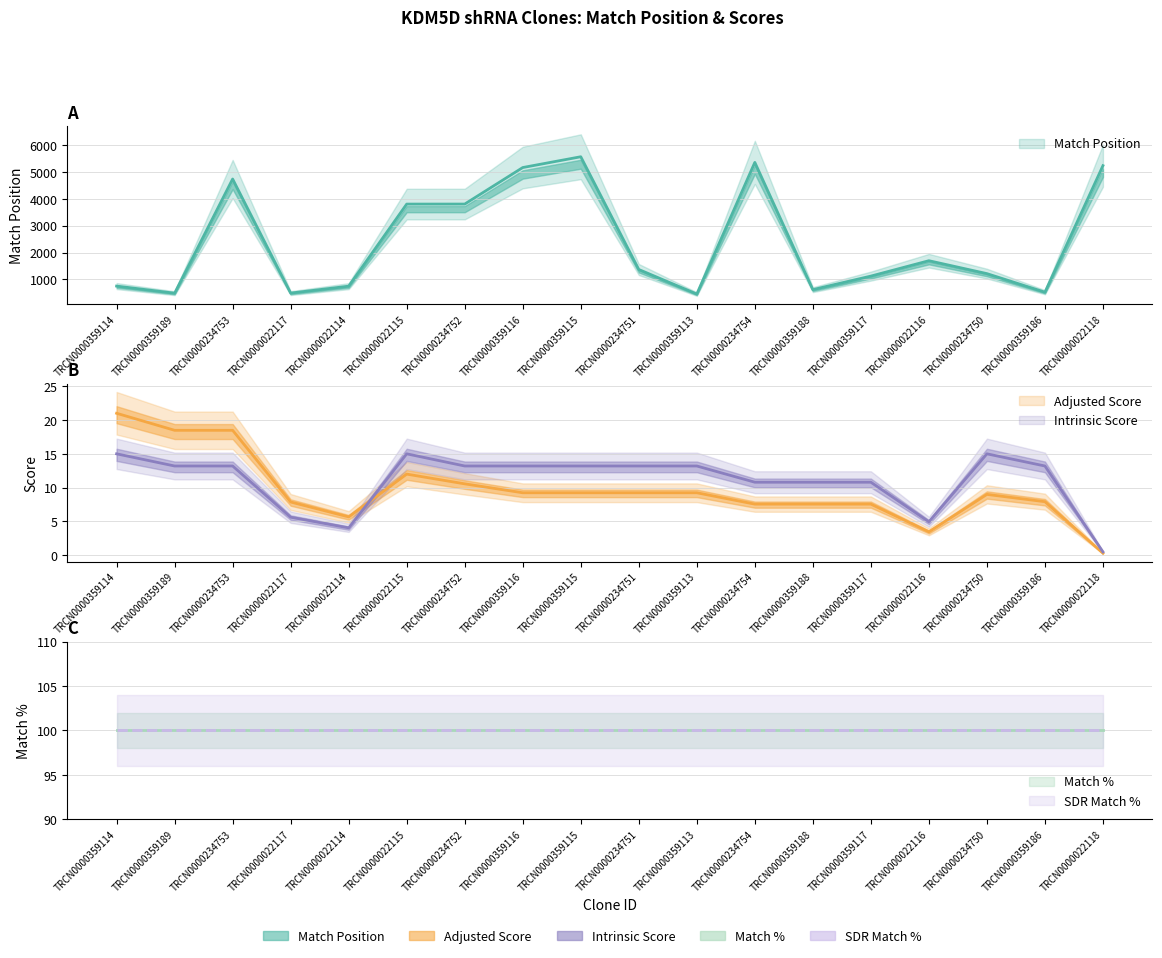

At which label does Intrinsic Score first exceed 13?

TRCN0000359114